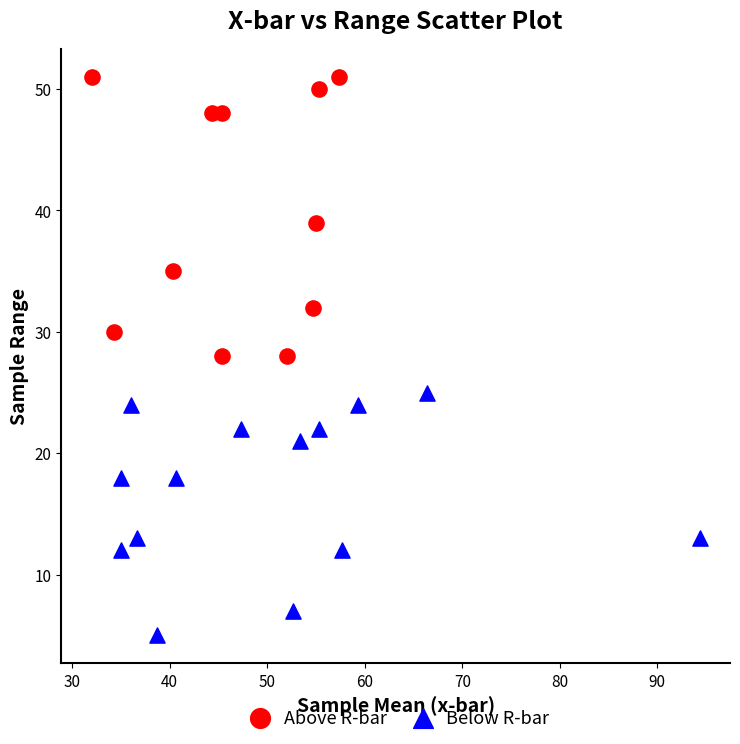

Which series has the widest spread of Y values?

Above R-bar